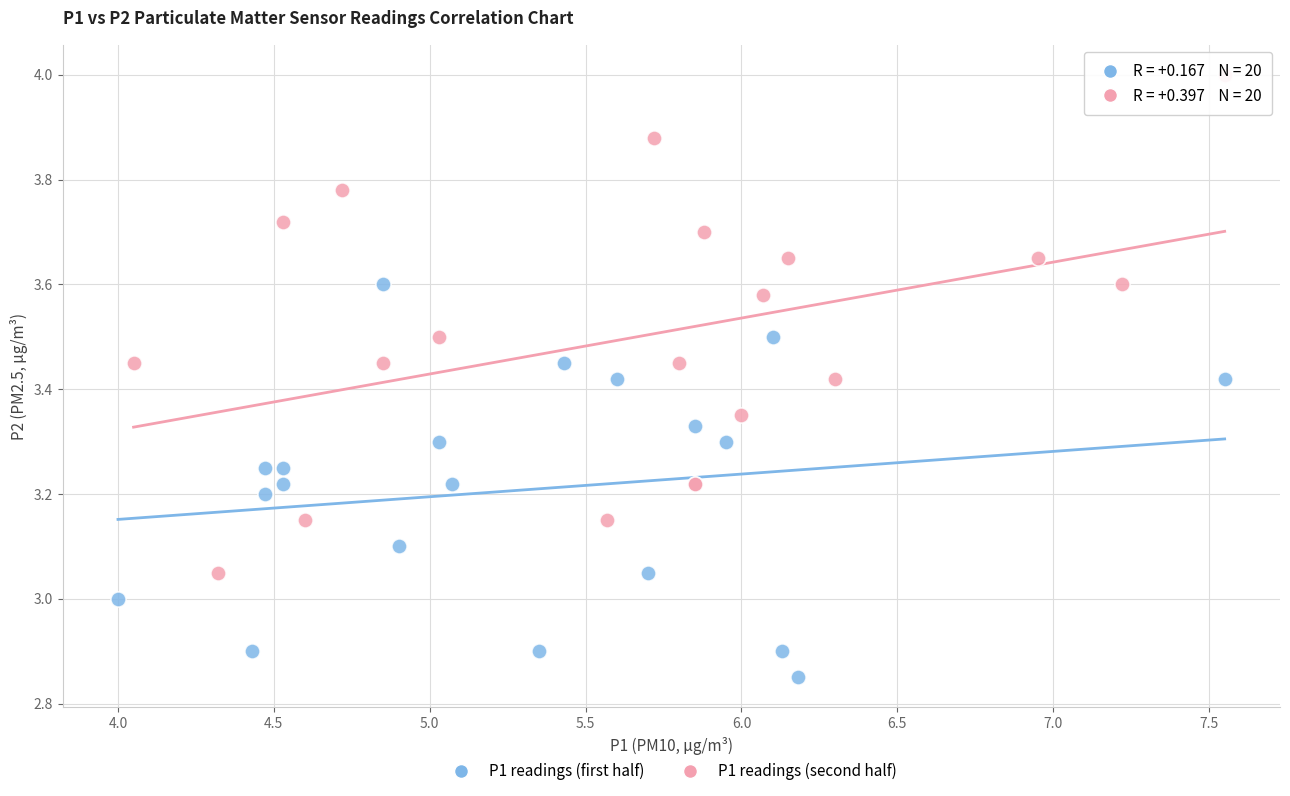

Which series has the largest Y range (max minus min)?

P1 readings (second half)